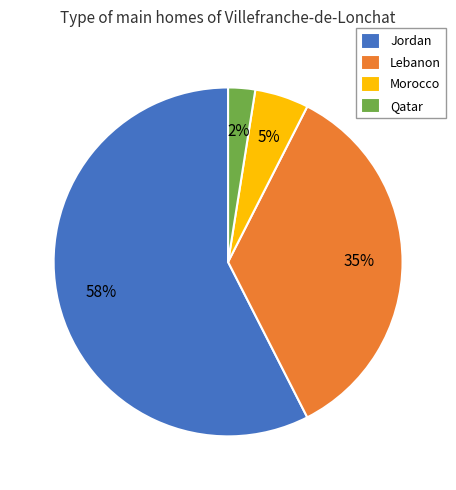

Combined, do Qatar and Jordan account for over 50%?

Yes